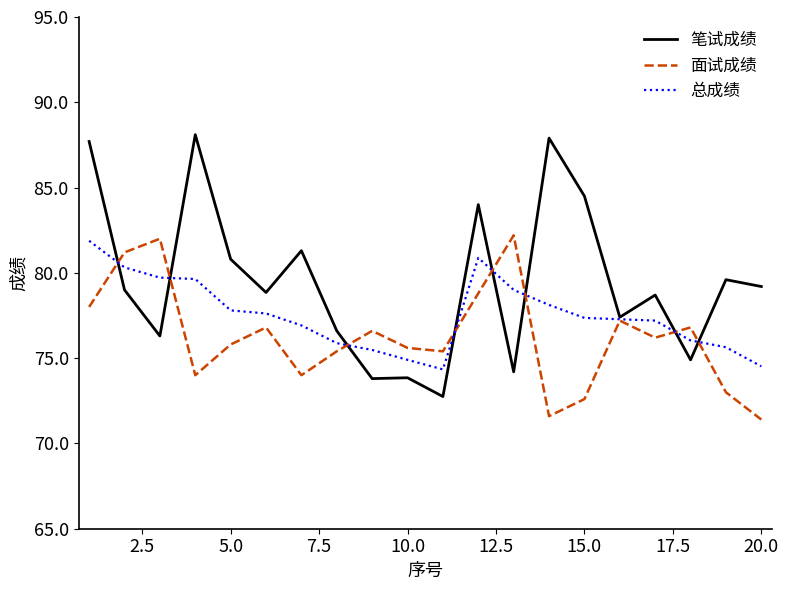

Which series has the largest total across all categories?

笔试成绩